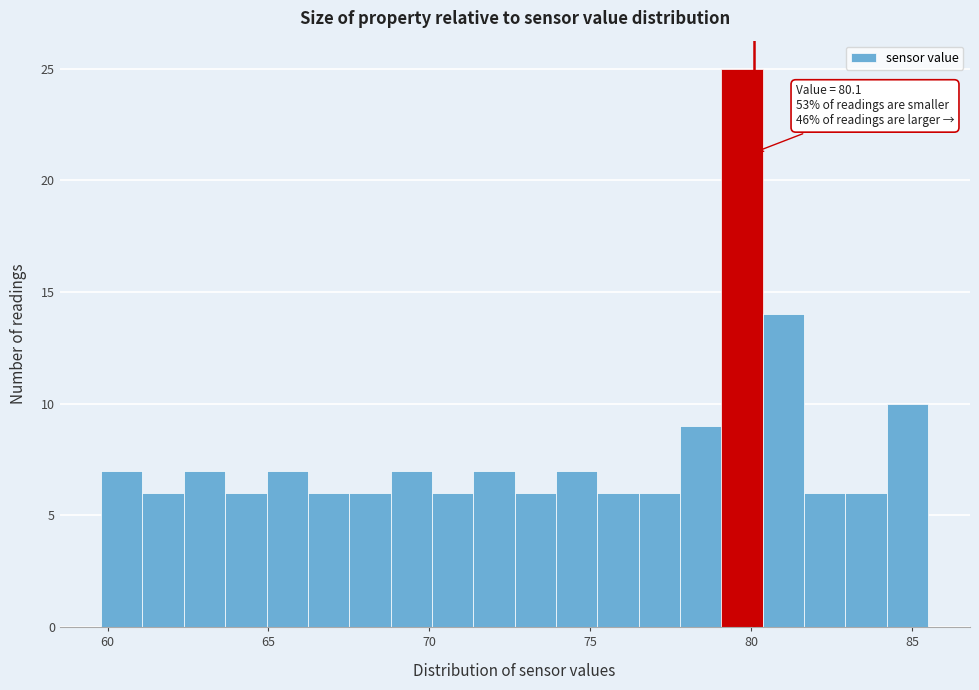

Around what value on the x-axis is the tallest bar? Give the approximate position of its centre, as read against the axis.

79.5